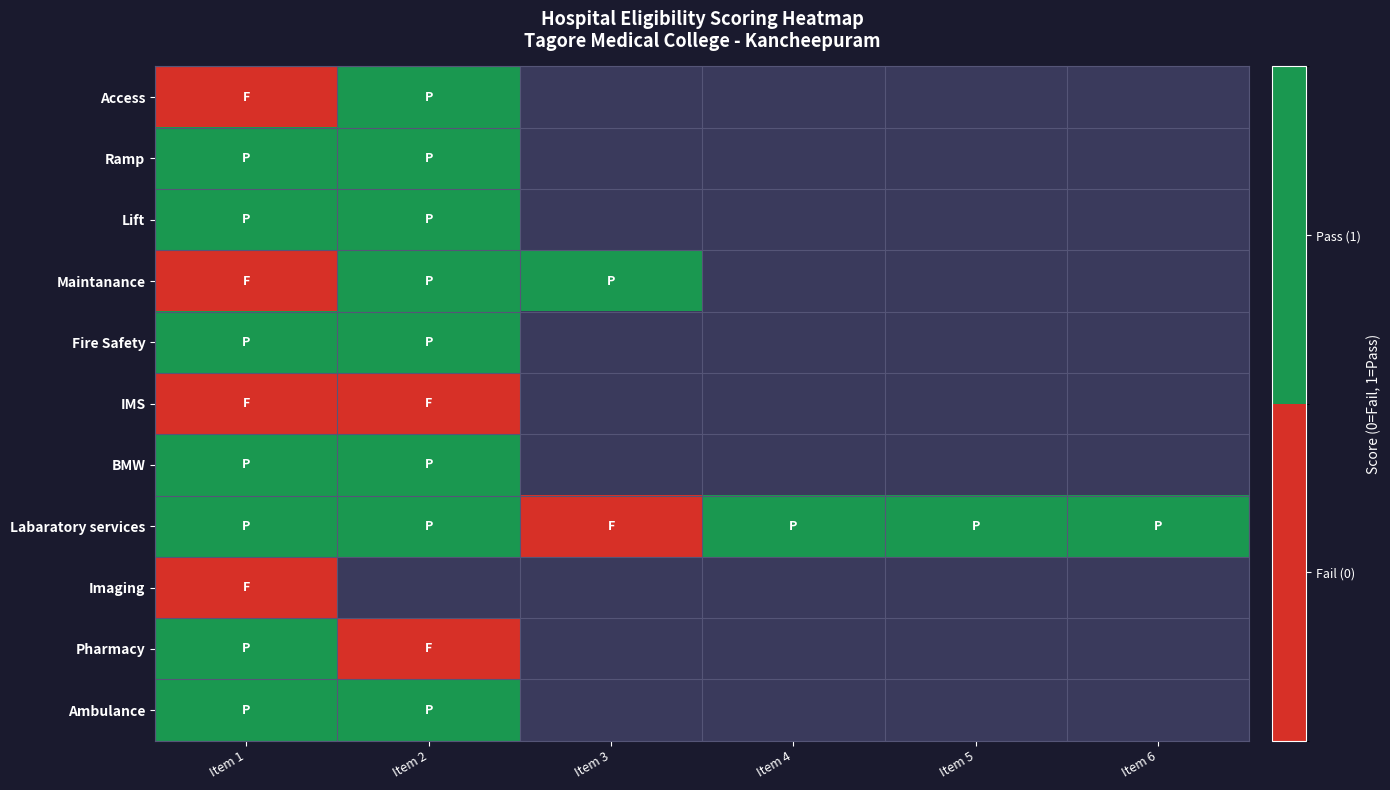

Which series has the largest total across all categories?

Labaratory services